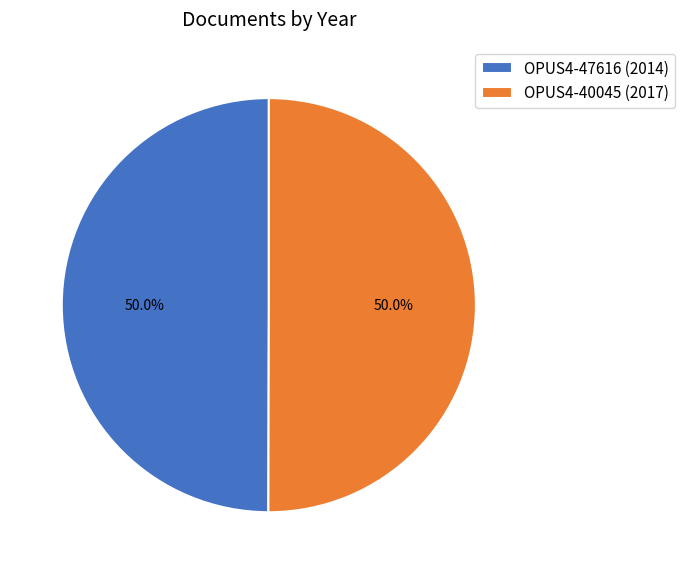

To the nearest percent, what portion does OPUS4-47616 represent?

50%